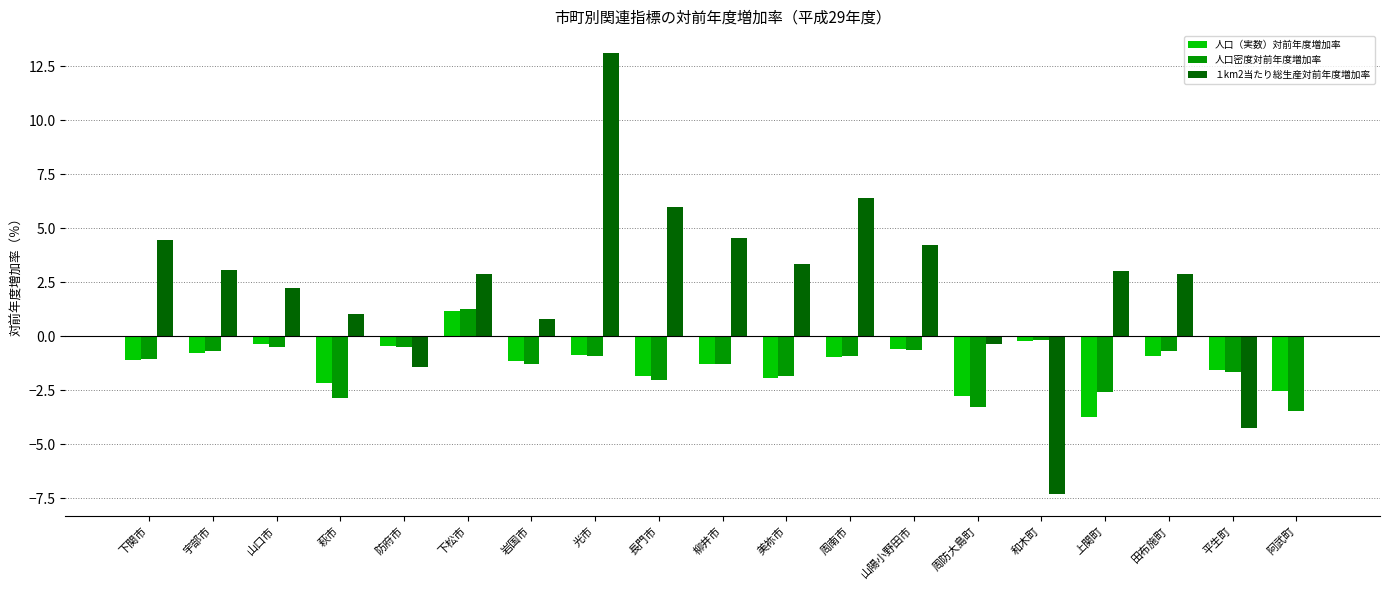

What value does the １km2当たり総生産対前年度増加率 series have at 防府市?

-1.4